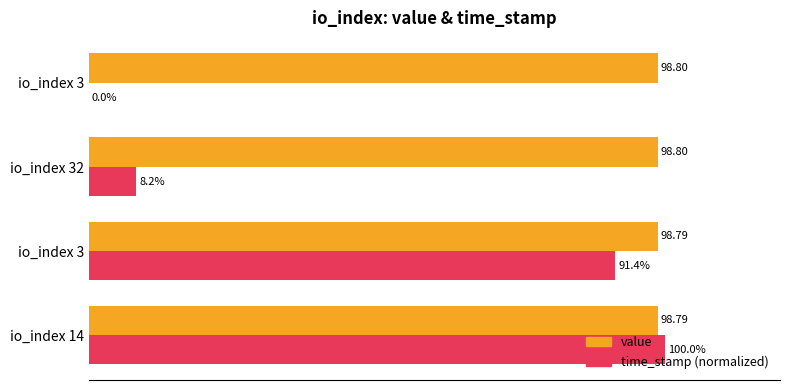

Reading left to right, list all the values displayed in this chart.

value: 98.8	98.8	98.8	98.8
time_stamp (normalized): 100.0	91.4	8.2	0.0